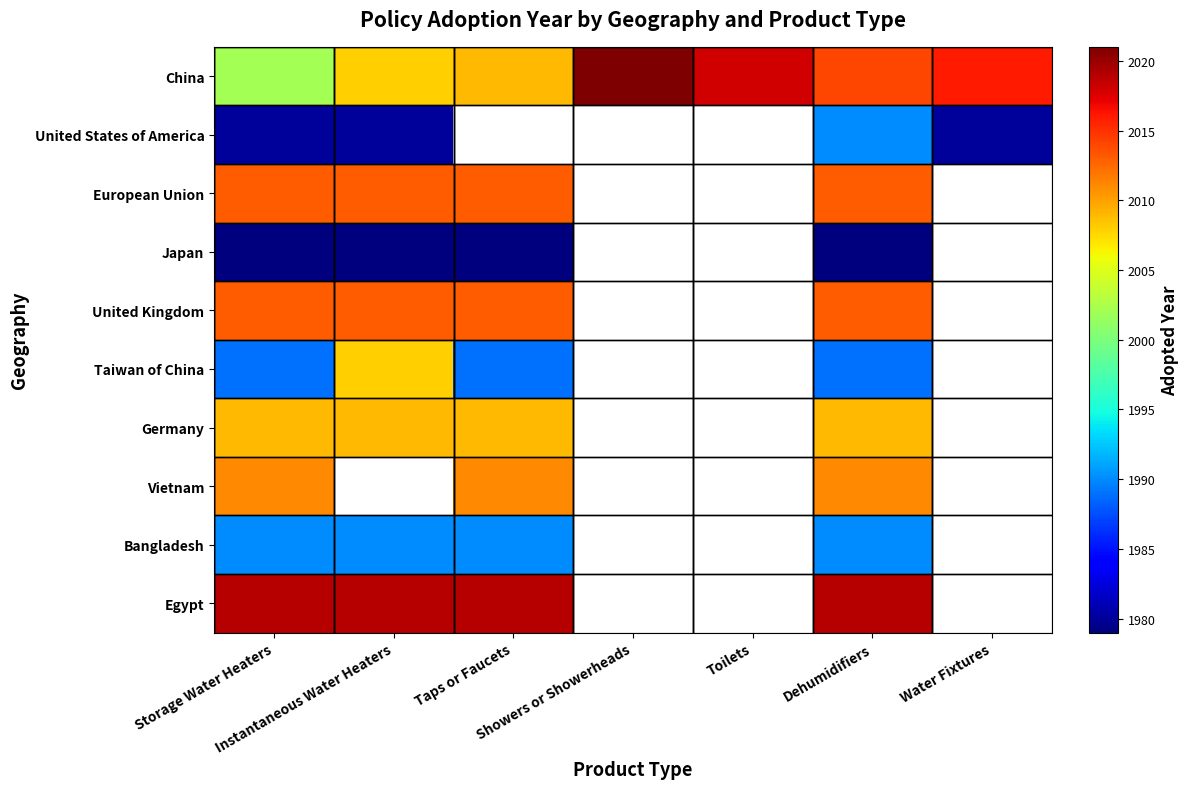

How many data points in Taiwan of China are less than 2008?

3